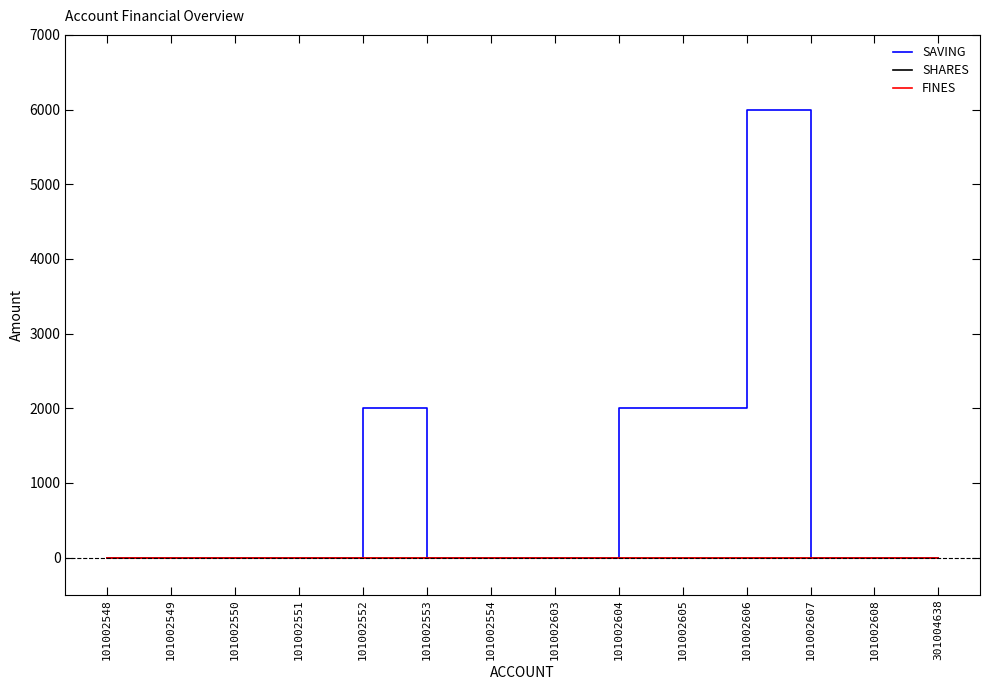

Does the chart have visible grid lines?

No